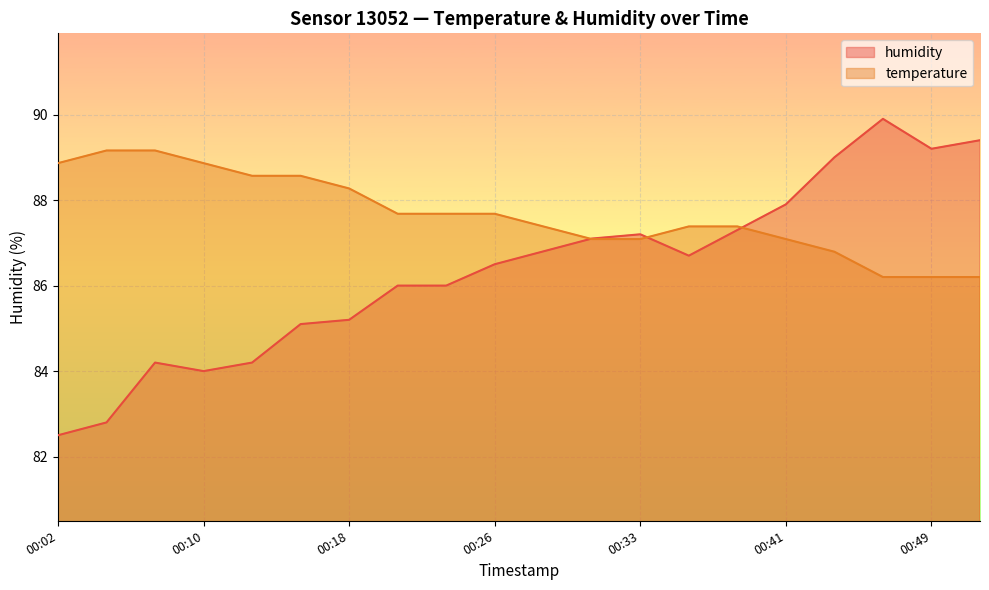

Is it true that temperature equals 88.6 at 00:12?

True